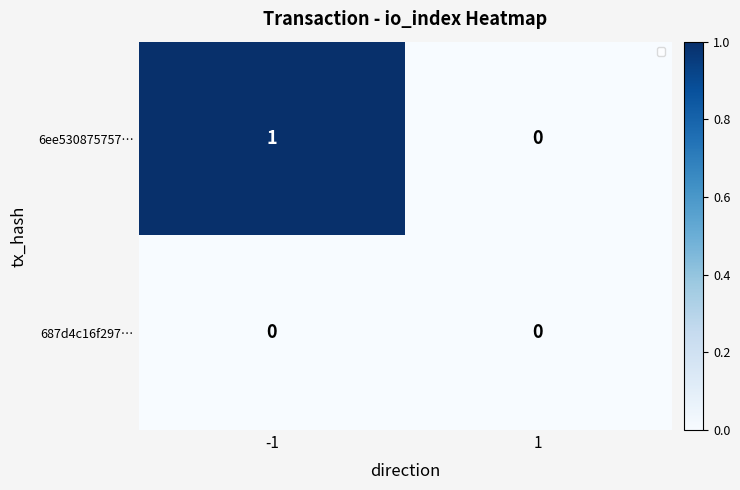

What is the difference between the highest and lowest values at -1?

1